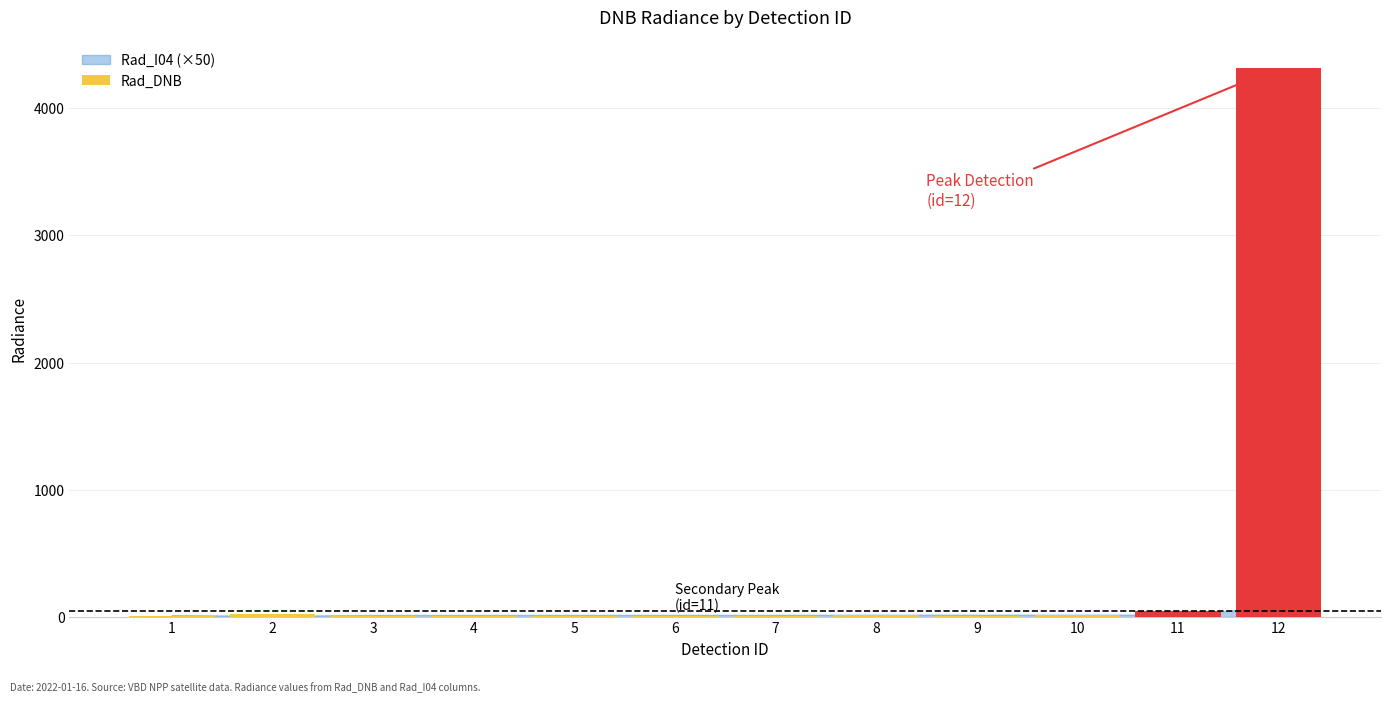

What is the change in value from 1 to 7?

-2.7